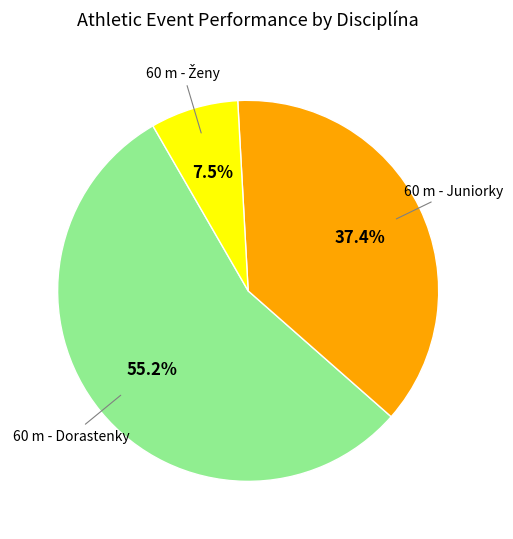

Is there a majority slice in this chart?

Yes